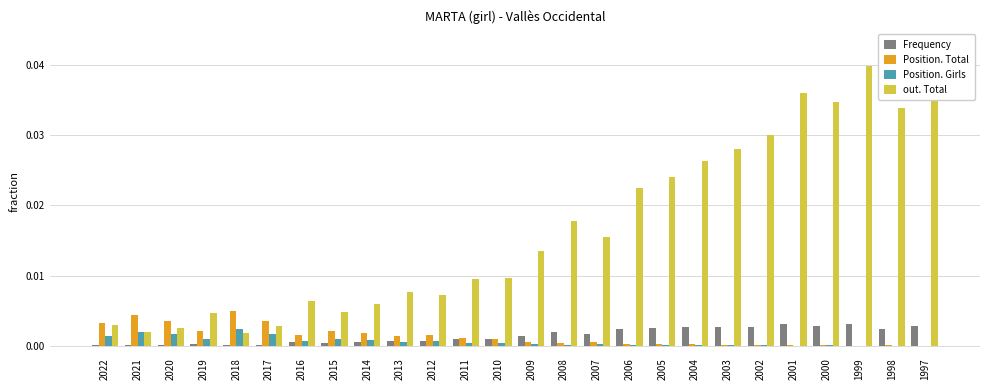

Rank the series at 2009 from highest to lowest value.

out. Total, Frequency, Position. Total, Position. Girls